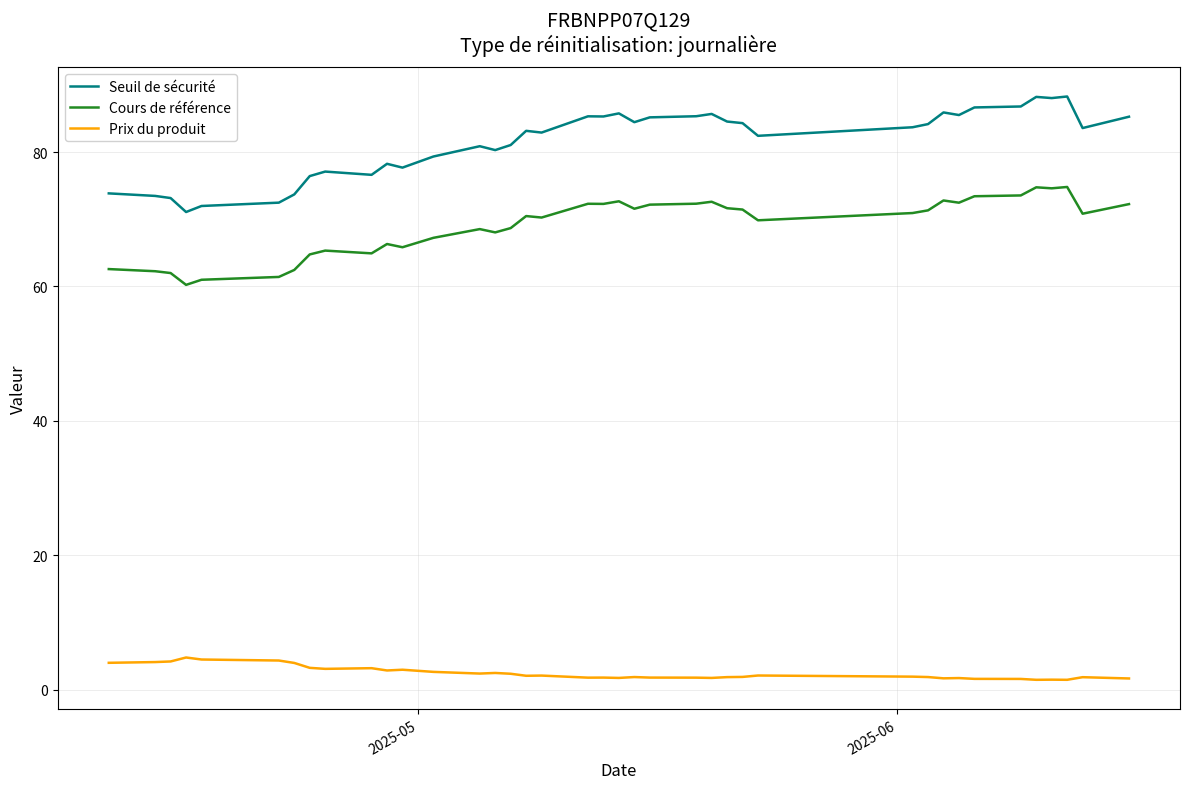

True or false: Cours de référence and Seuil de sécurité cross at least once.

False